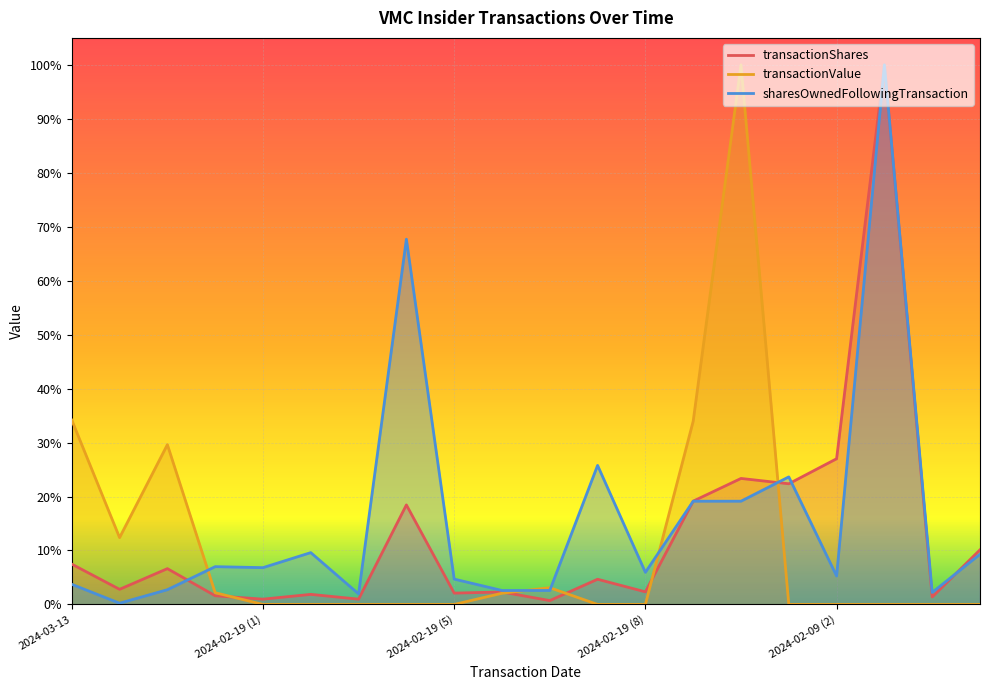

What is the difference between the maximum and second lowest values in the transactionShares series?

1.0